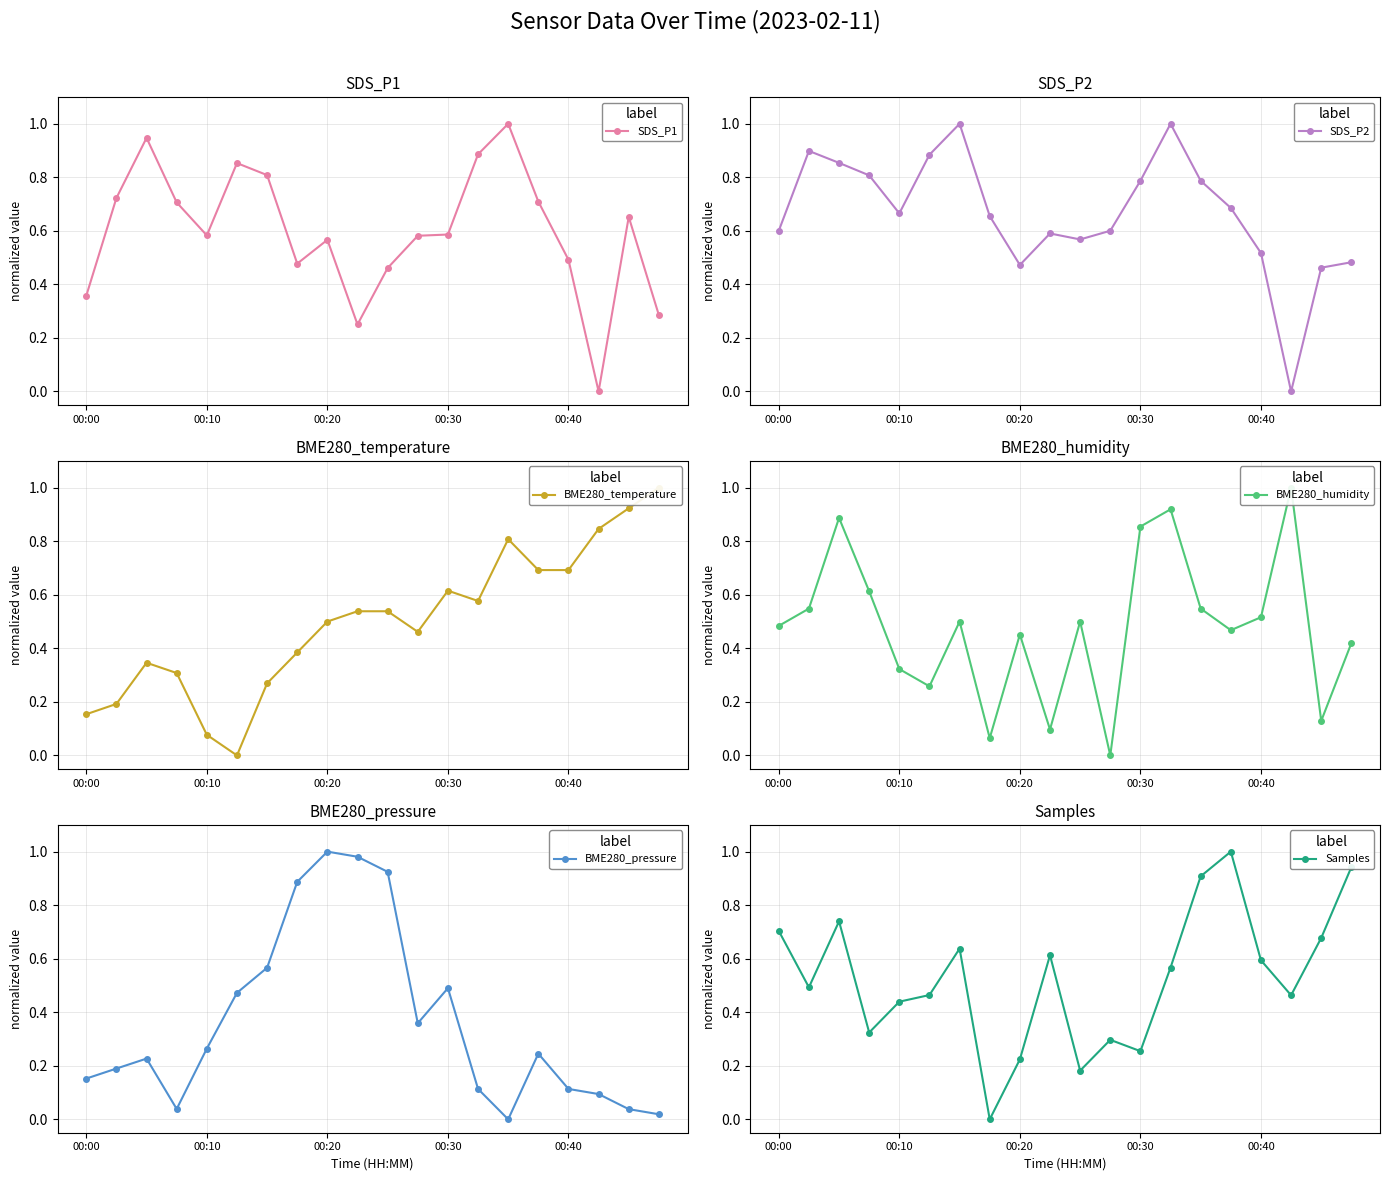

What is the value of the BME280_pressure point at the 3rd from the left?

0.2